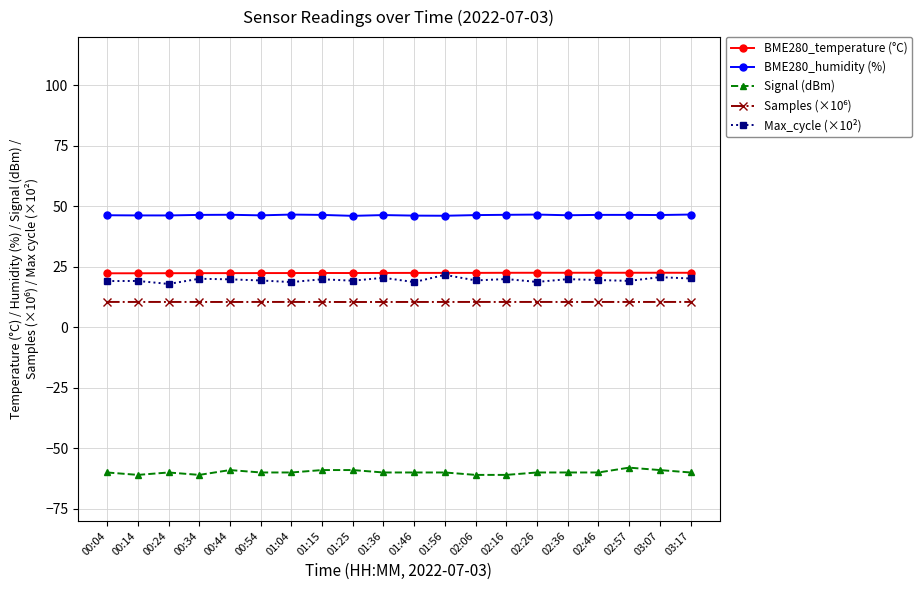

What is the difference between the BME280_humidity (%) values at 01:36 and 00:04?

0.1